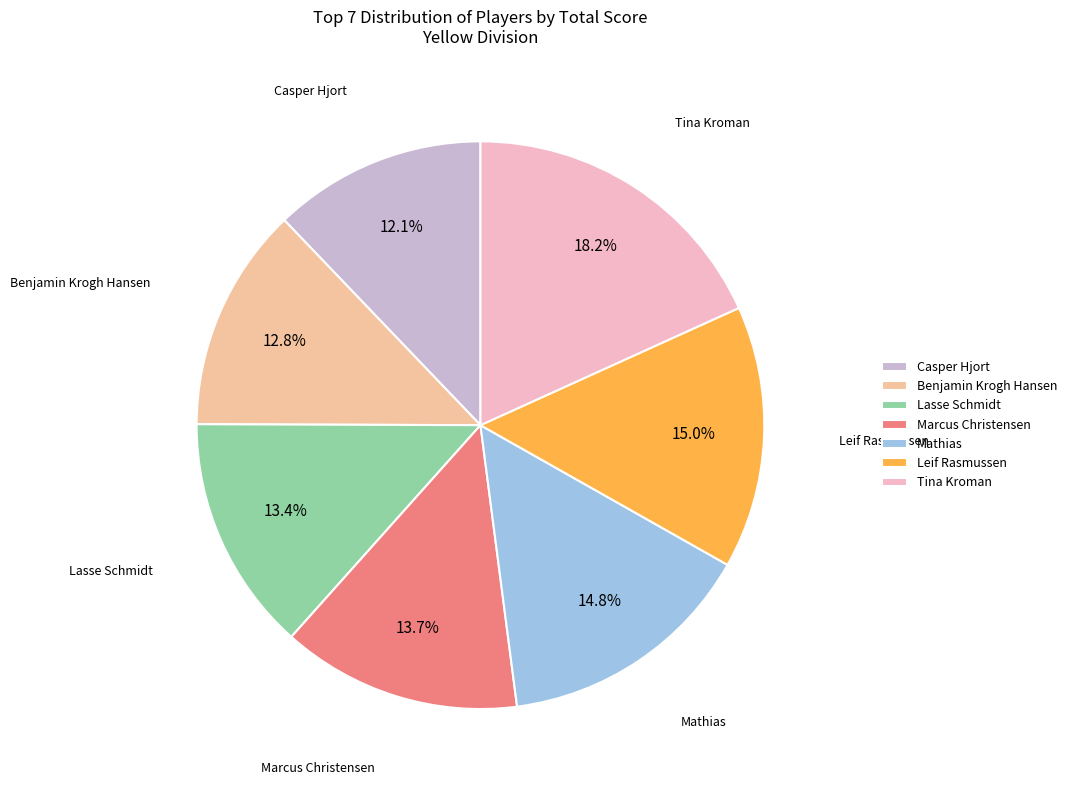

What percentage do Lasse Schmidt and Leif Rasmussen together represent?

28.4%